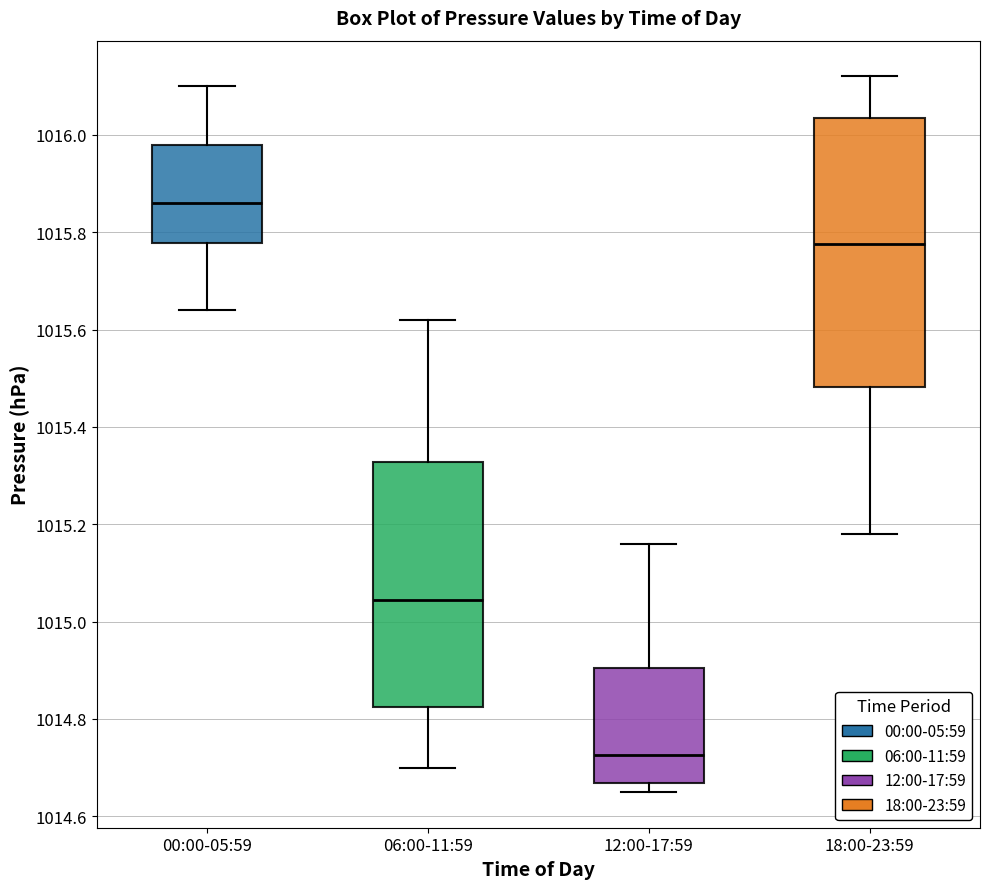

Where does the upper whisker of the box for 06:00-11:59 end on the y-axis? The values are not printed on the chart, so give them approximately, as read against the axis.

1015.62